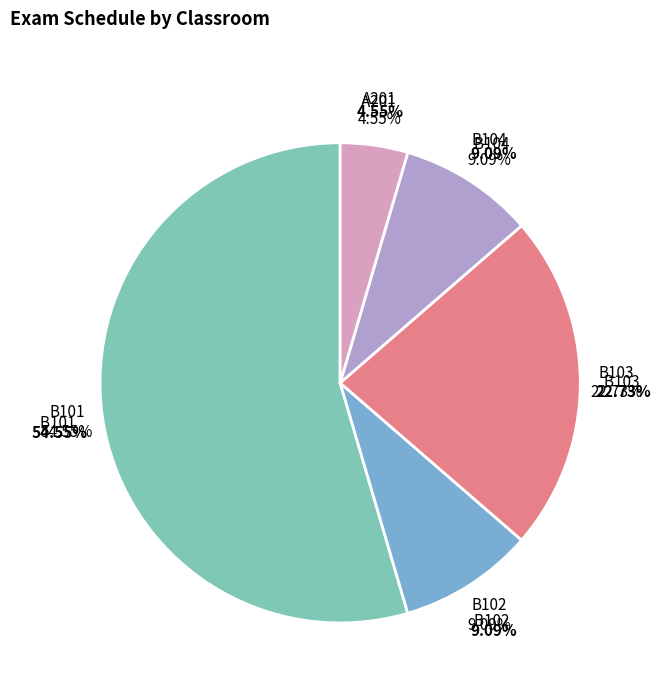

Which has a higher value, B103 or B103?

B103